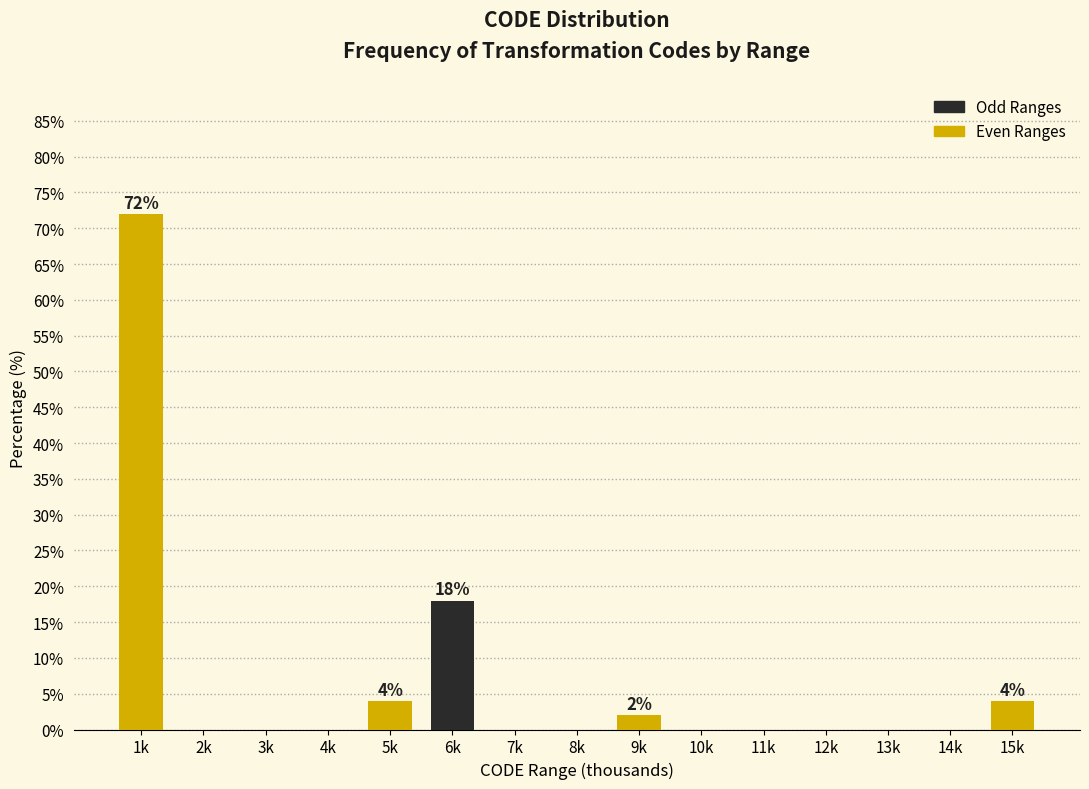

Reading left to right, what are all the values shown in this chart?

1k=72	2k=0	3k=0	4k=0	5k=4	6k=18	7k=0	8k=0	9k=2	10k=0	11k=0	12k=0	13k=0	14k=0	15k=4